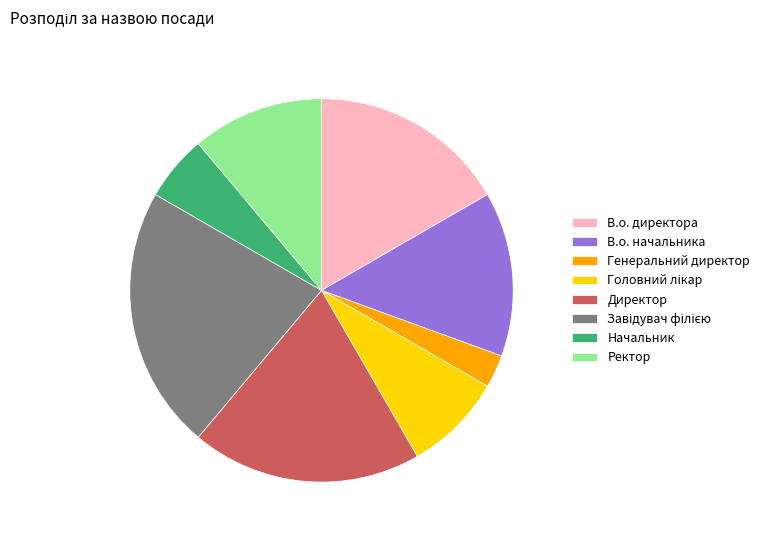

Which slice is the smallest?

Генеральний директор